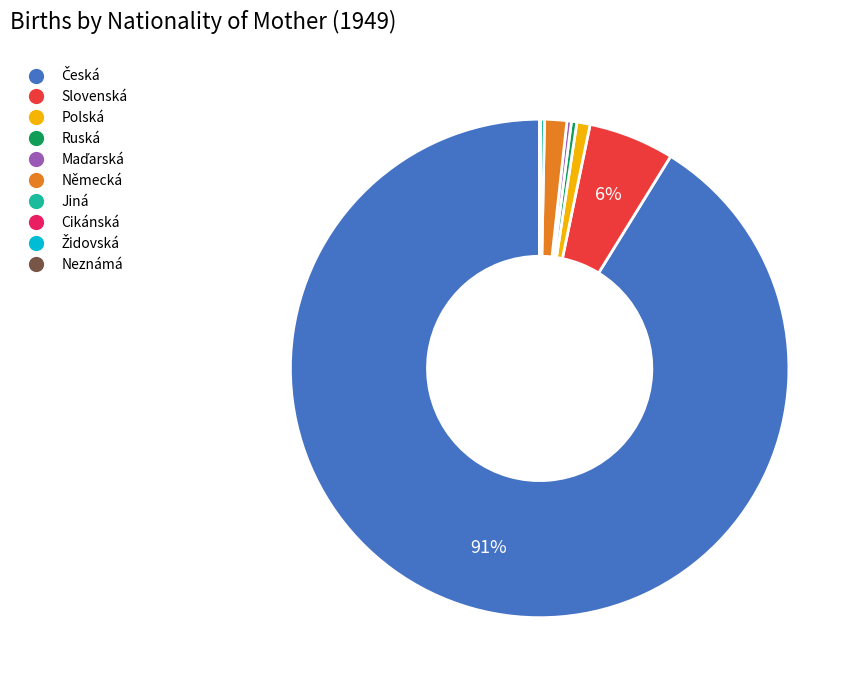

To the nearest percent, what is the difference between the Německá and Ruská slice percentages?

1%